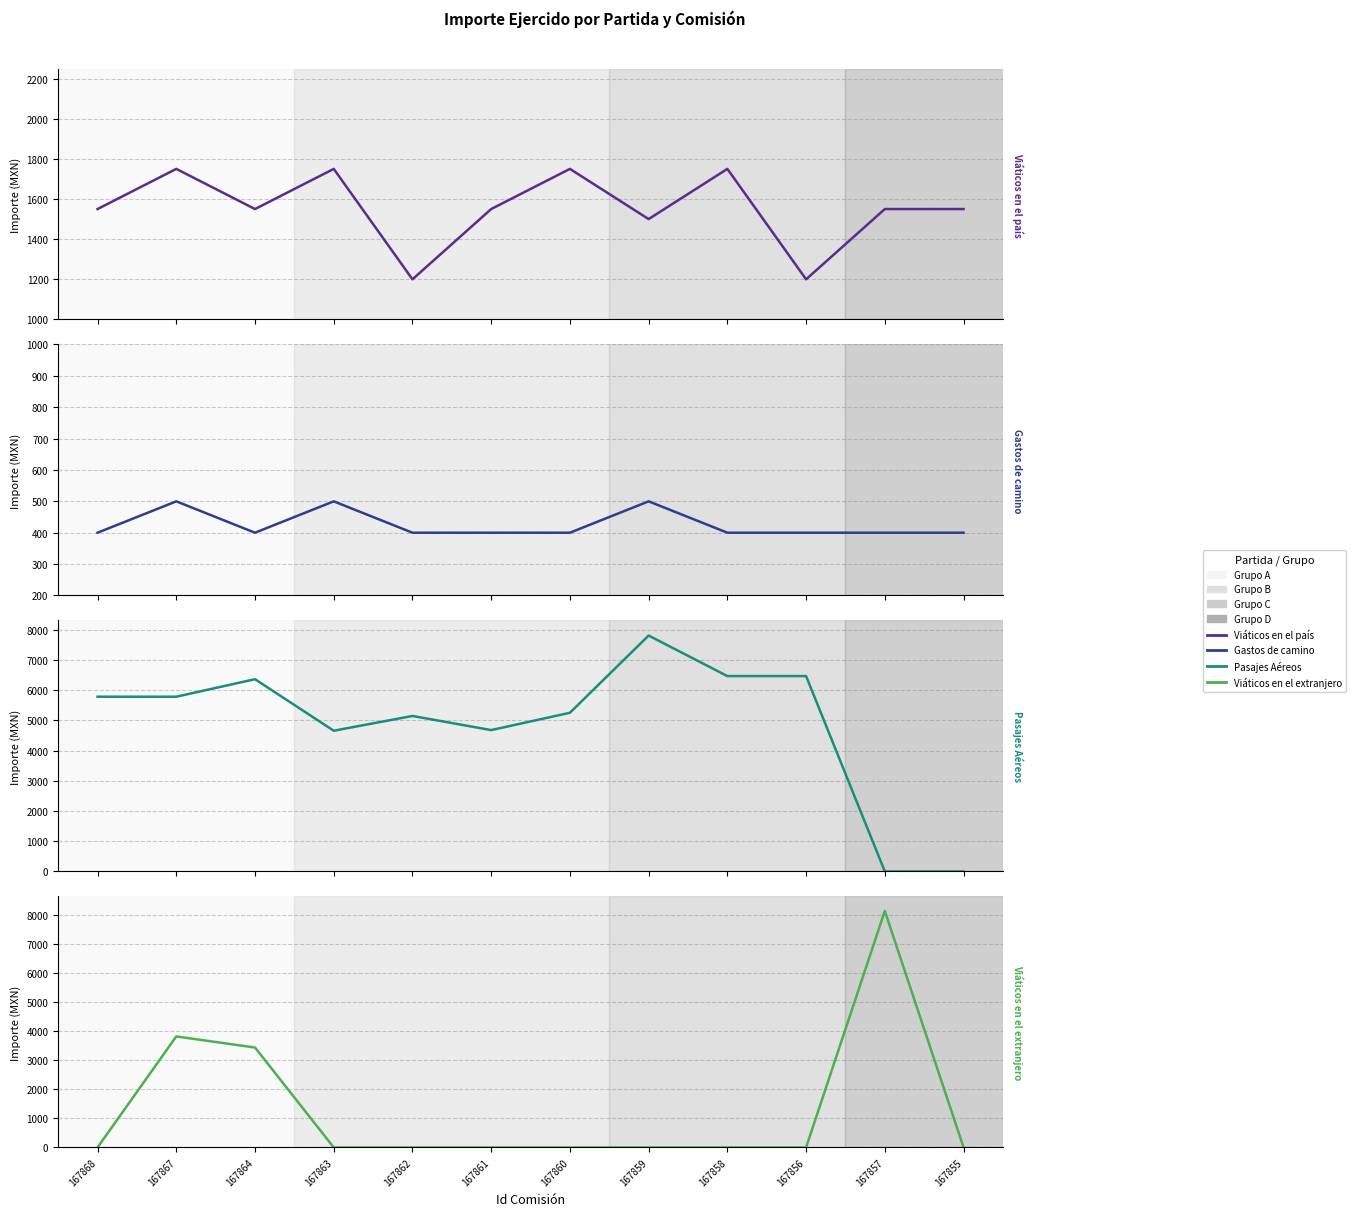

Rank the categories by Pasajes Aéreos value from lowest to highest.

167857, 167855, 167863, 167861, 167862, 167860, 167868, 167867, 167864, 167858, 167856, 167859